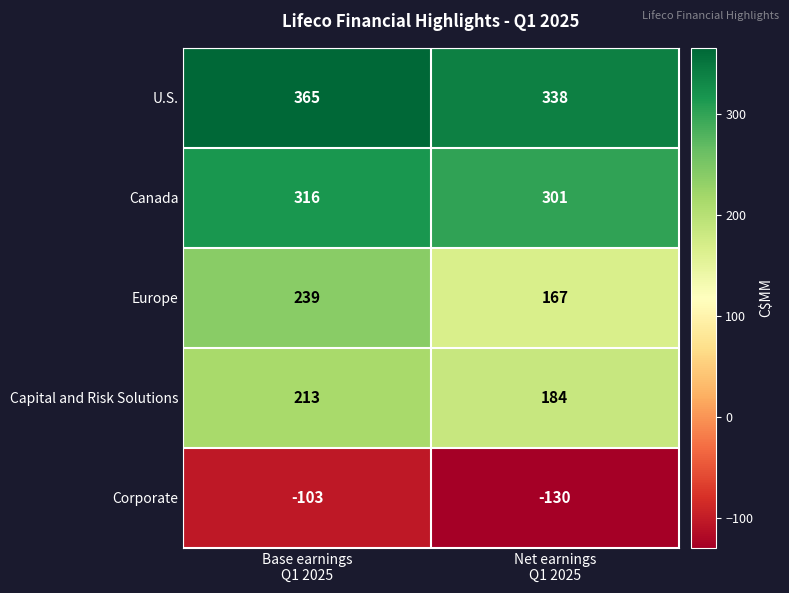

Reading right to left, list all the values displayed in this chart.

U.S.: 338	365
Canada: 301	316
Europe: 167	239
Capital and Risk Solutions: 184	213
Corporate: -130	-103